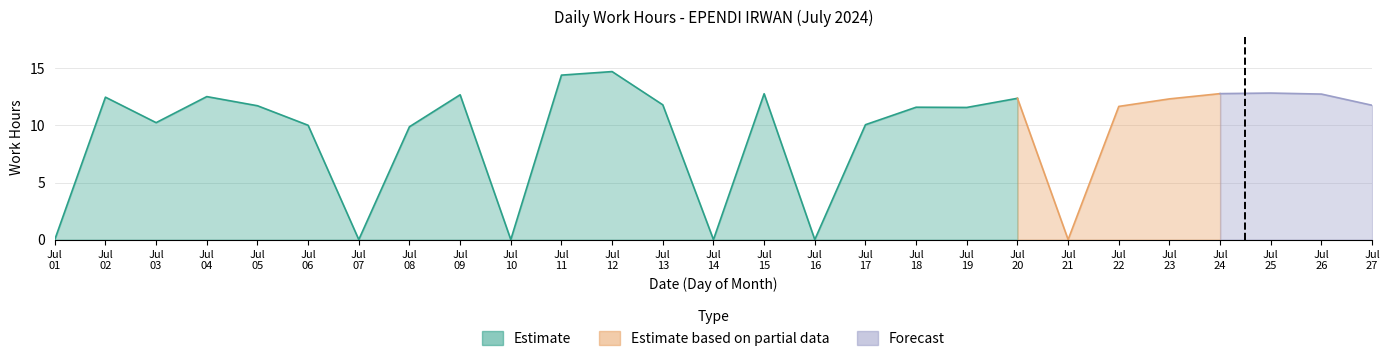

What is the value of the 26th point from the left?

12.7